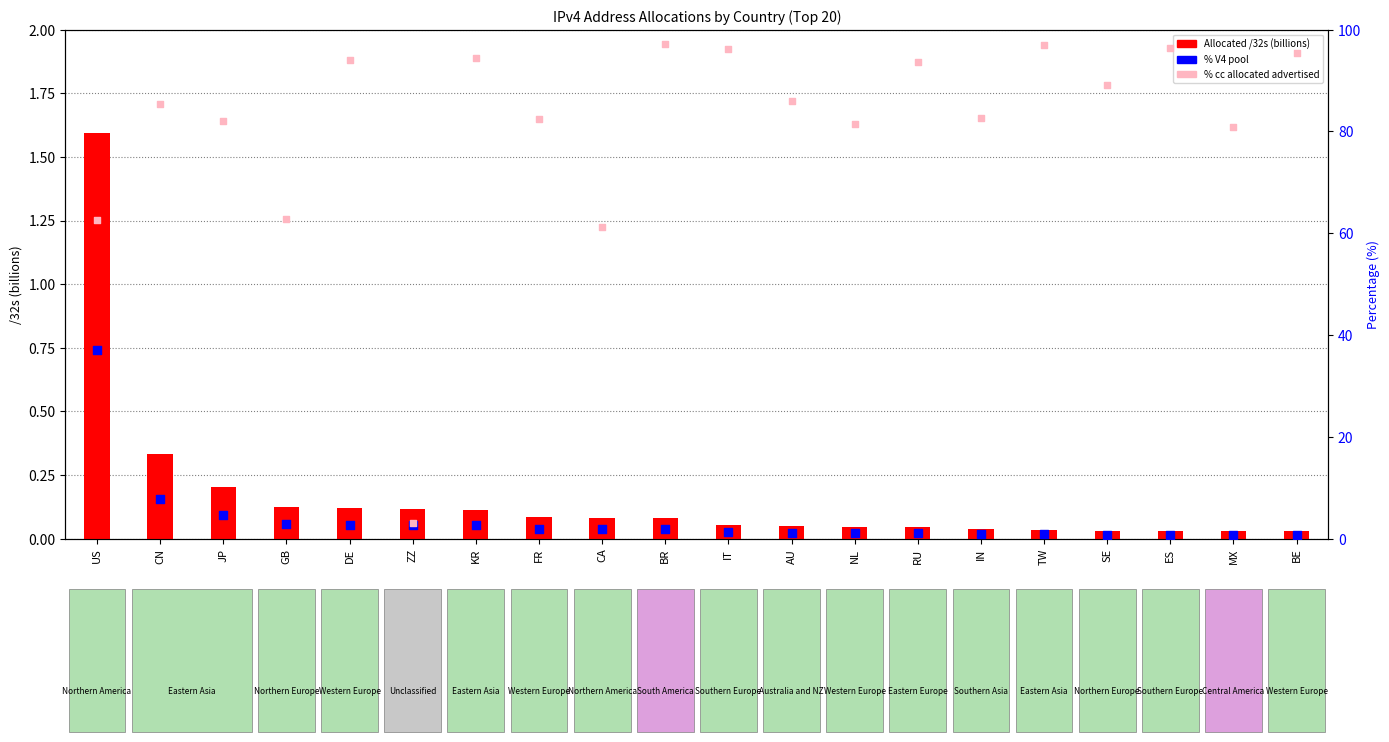

Which series has the widest spread of Y values?

% cc allocated advertised